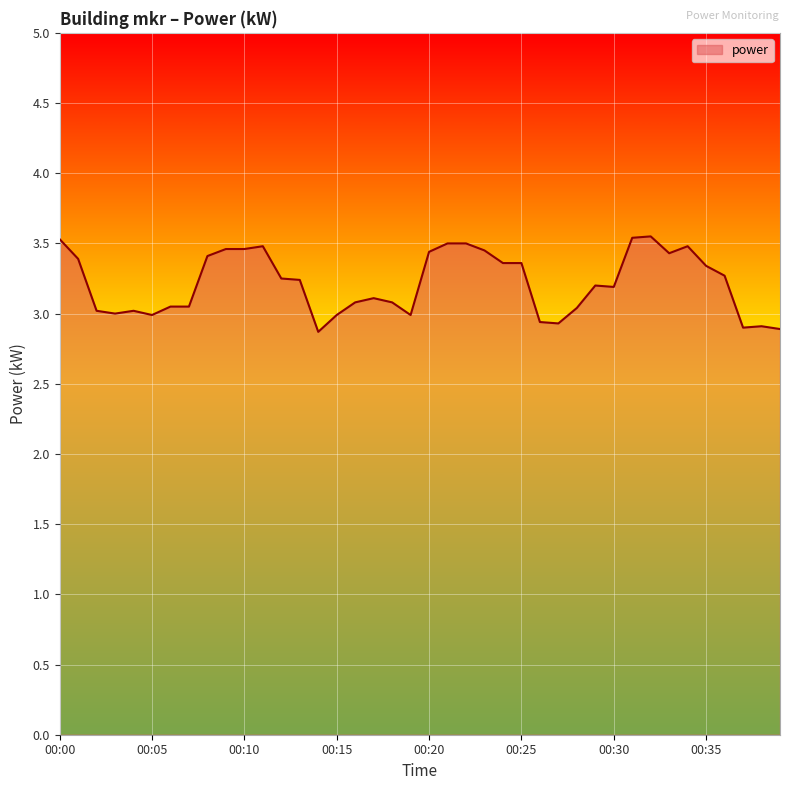

What is the average value?

3.2